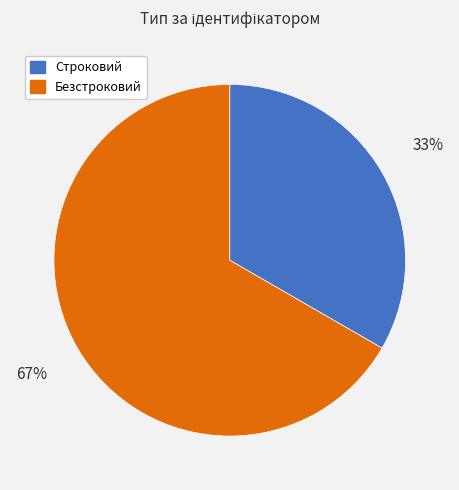

To the nearest percent, what is the combined percentage of Безстроковий and Строковий?

100%